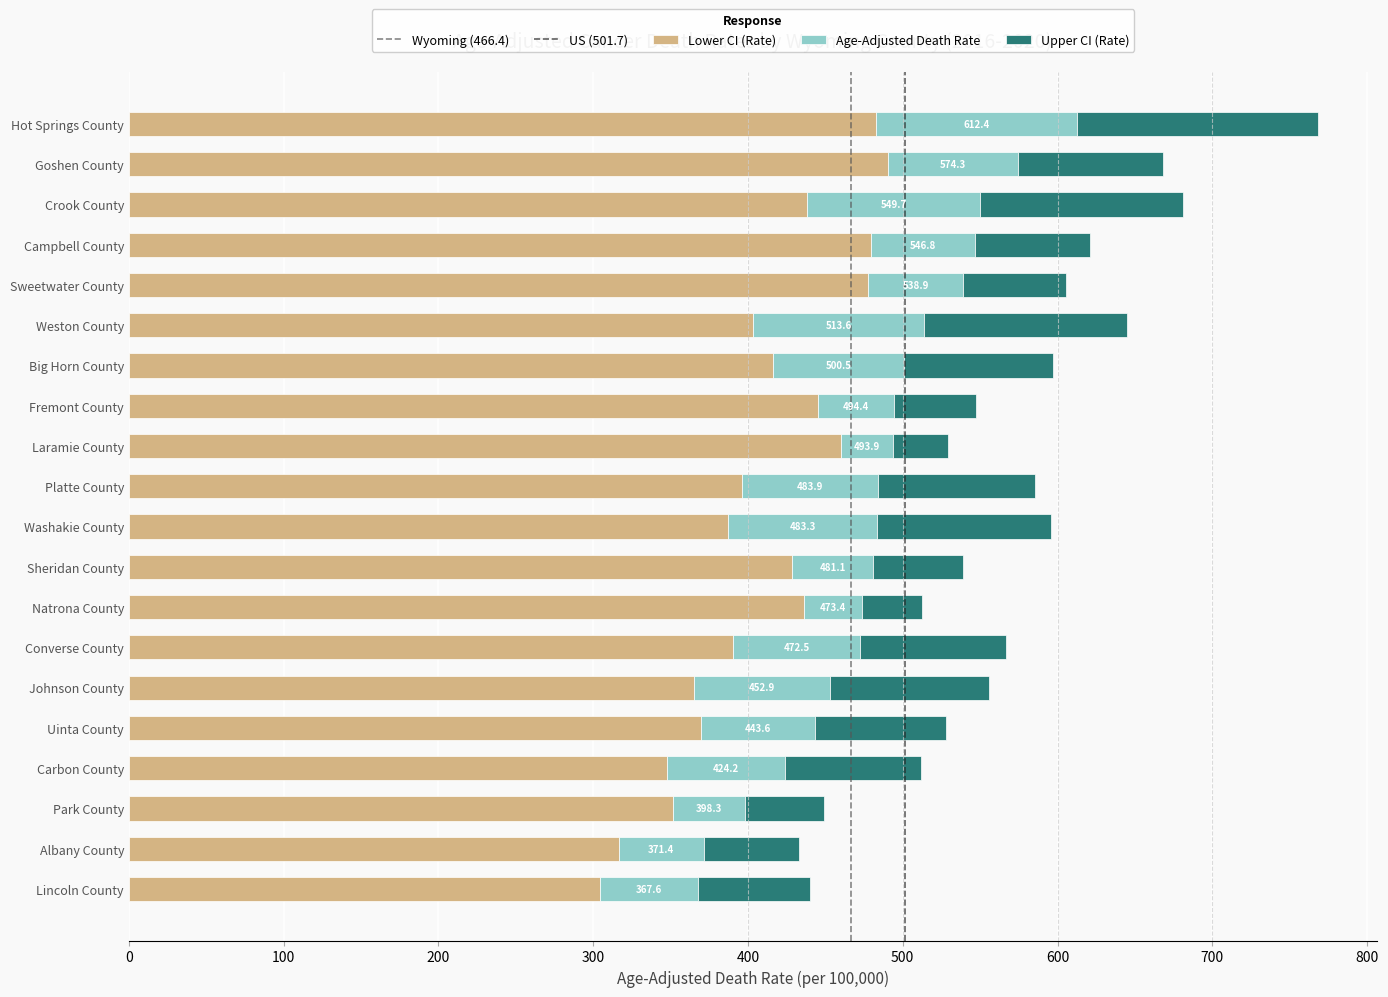

What is the difference between the second highest and second lowest values in the Lower CI (Rate) series?

165.9